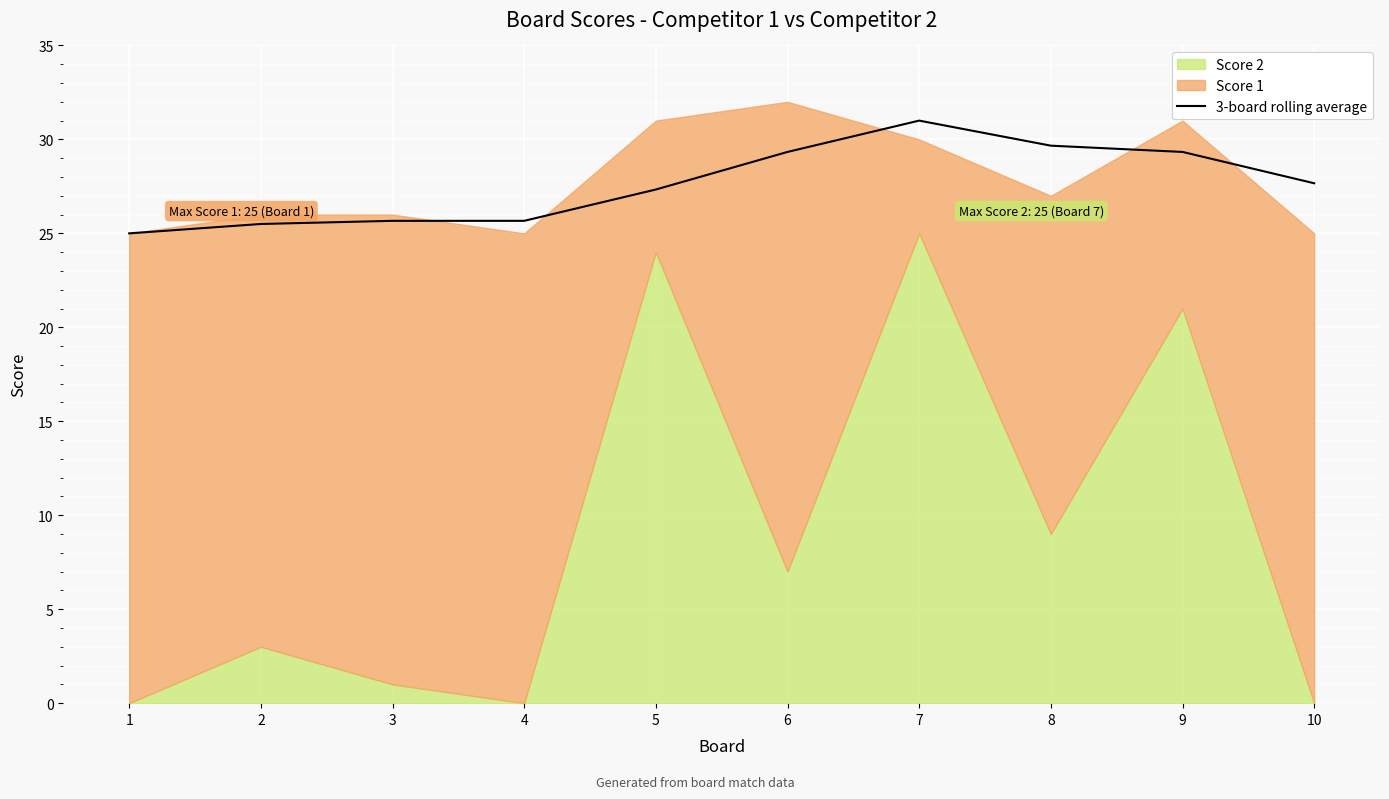

At which label is the value closest to 28?

10